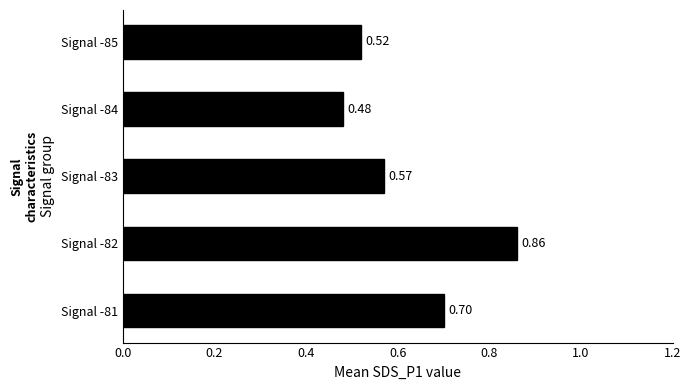

What is the sum of all values?

3.1